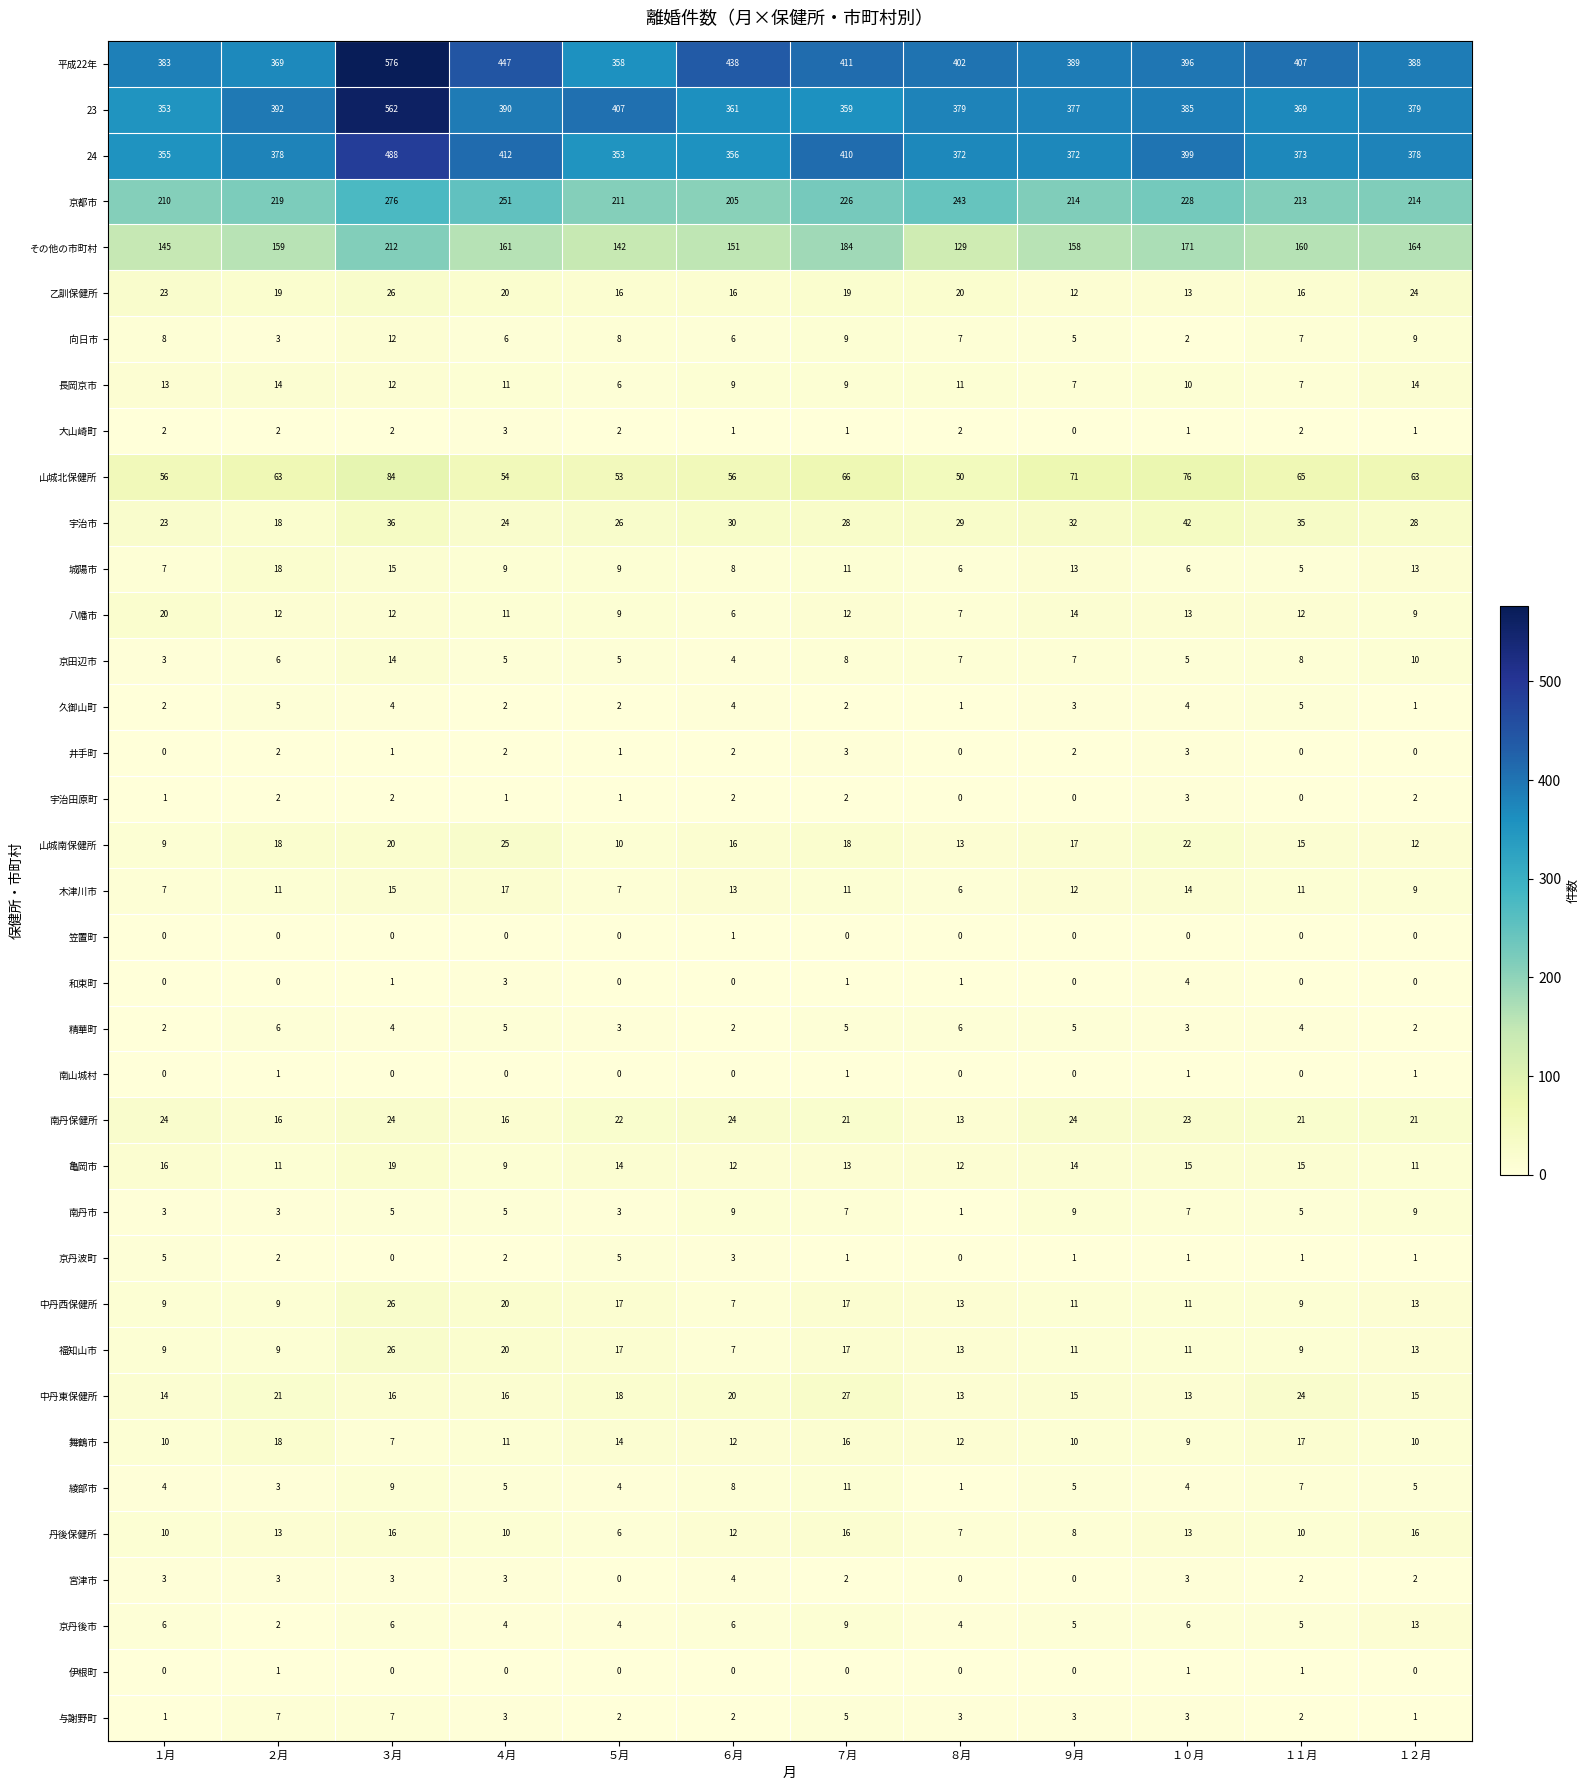

What is the sum of the 中丹西保健所 values at ７月 and ６月?

24